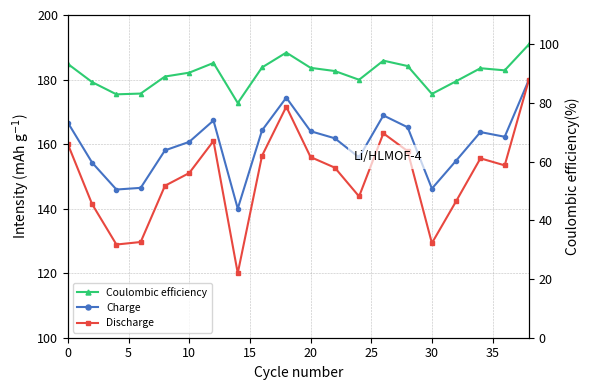

What are all the series names shown in the legend?

Charge, Discharge, Coulombic efficiency